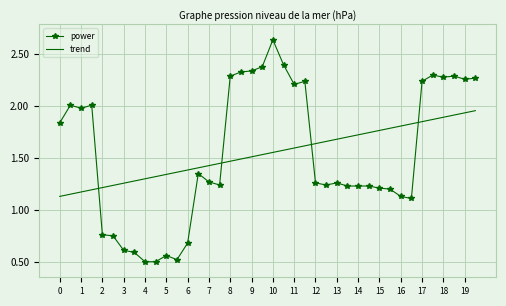

Which series has the widest spread of values?

power